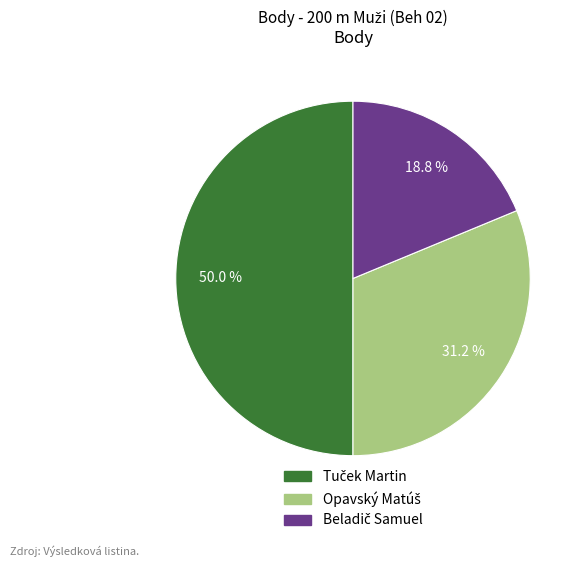

To the nearest percent, what is the difference between the Tuček Martin and Opavský Matúš slice percentages?

19%